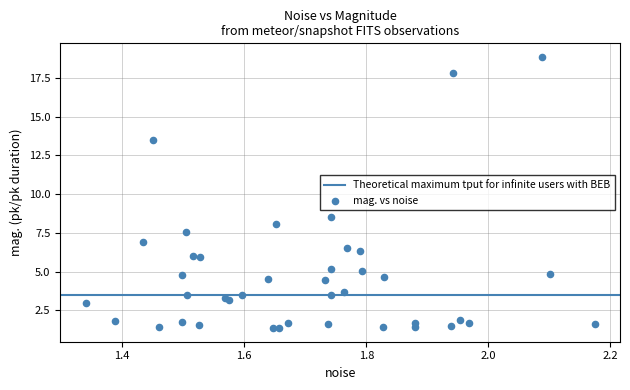

What Y value in the scatter plot is closest to 10?

8.5